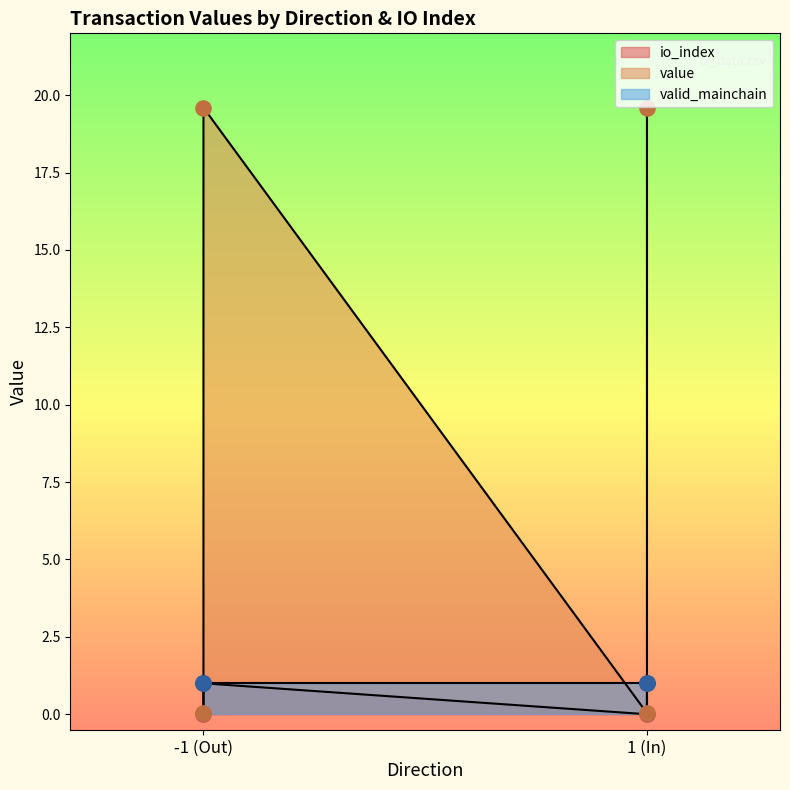

At how many categories does at least one series exceed 2?

2